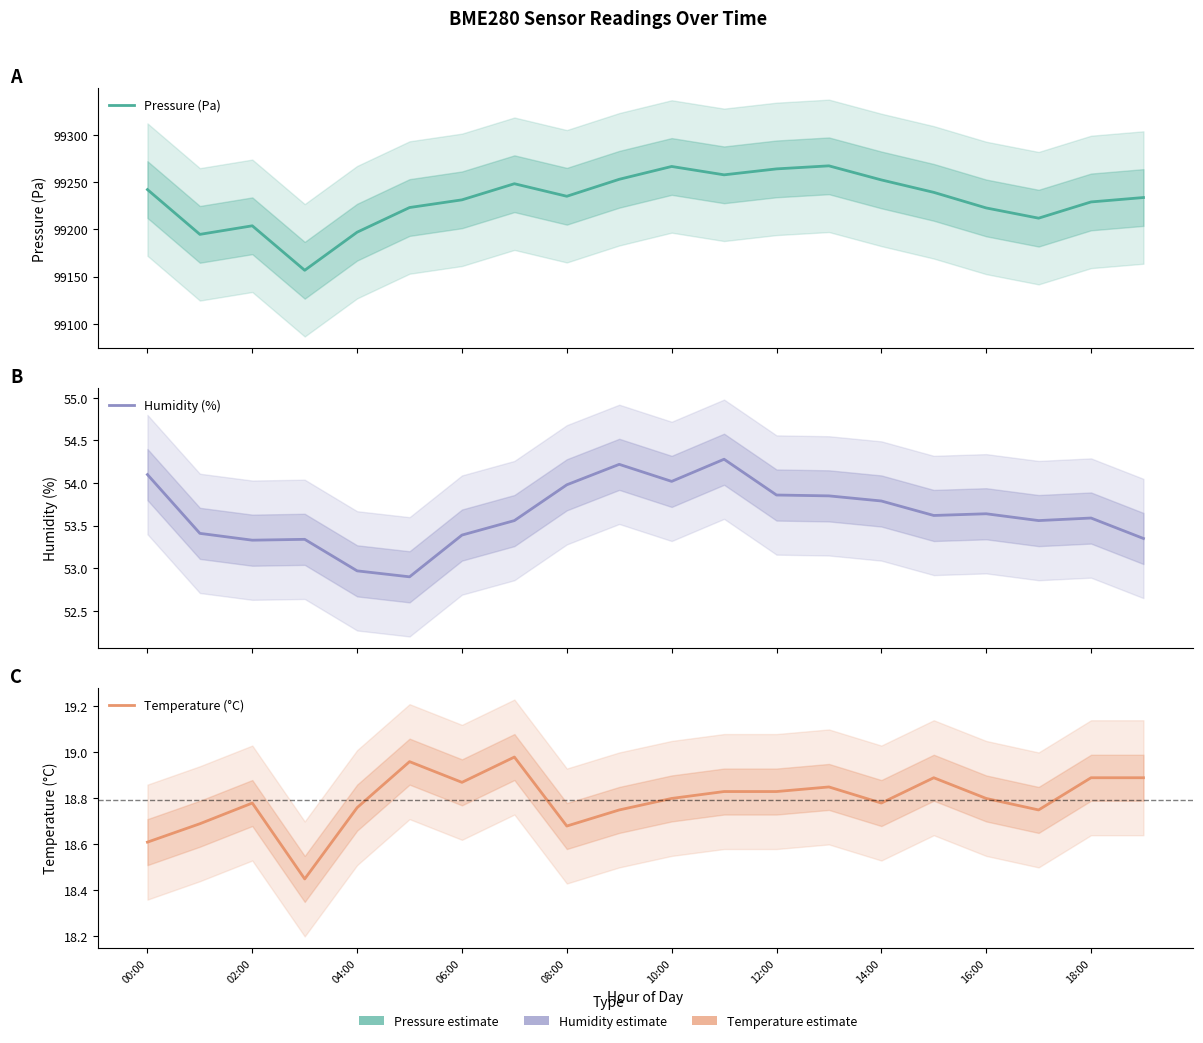

What is the label of the 14th point from the left?

13